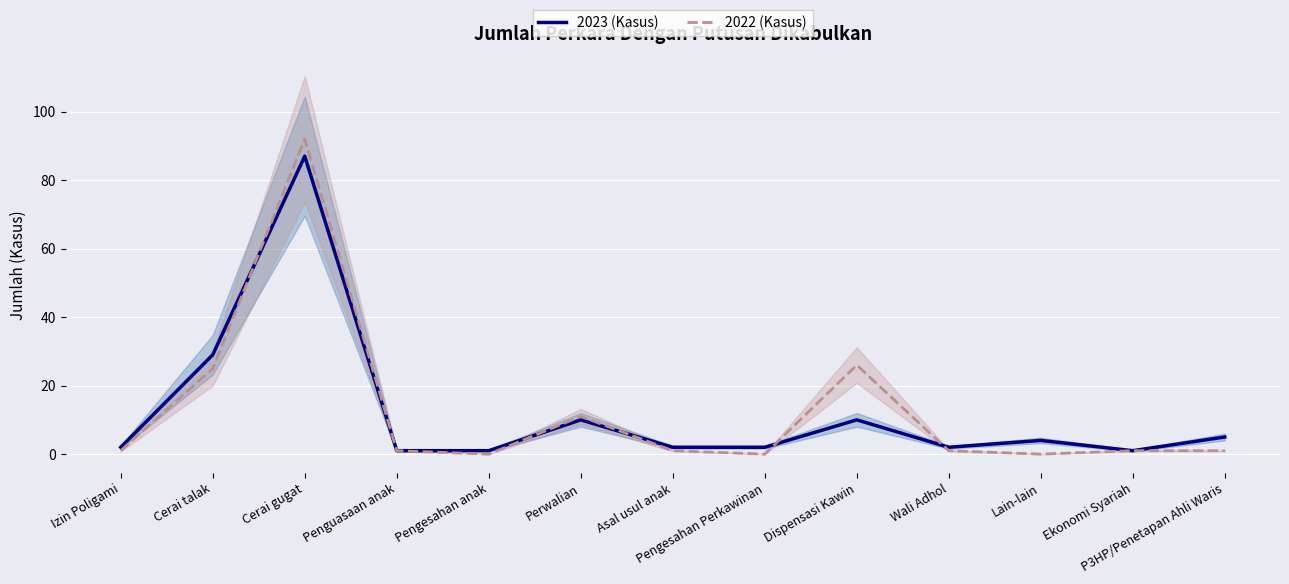

What are all the series names shown in the legend?

2023 (Kasus), 2022 (Kasus)